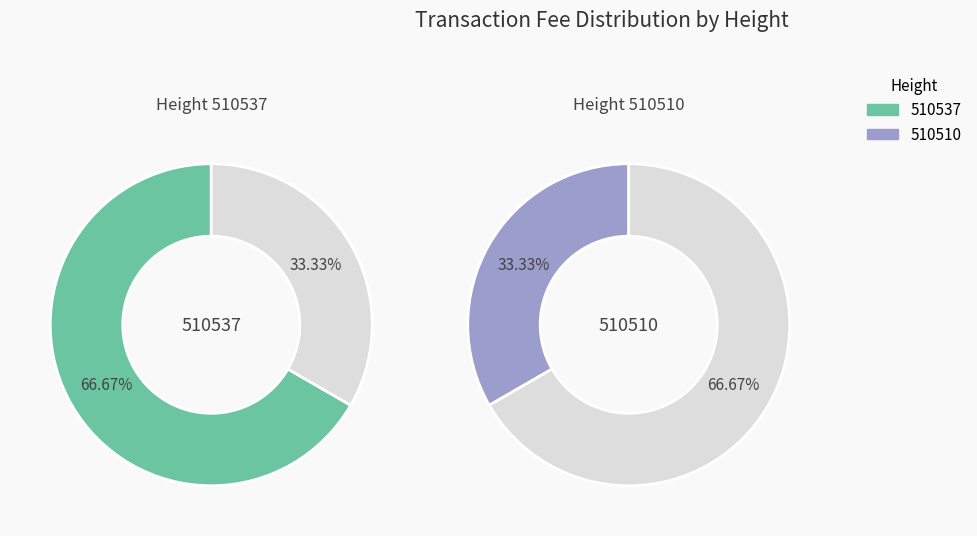

Which slice represents more than half of the pie?

510537